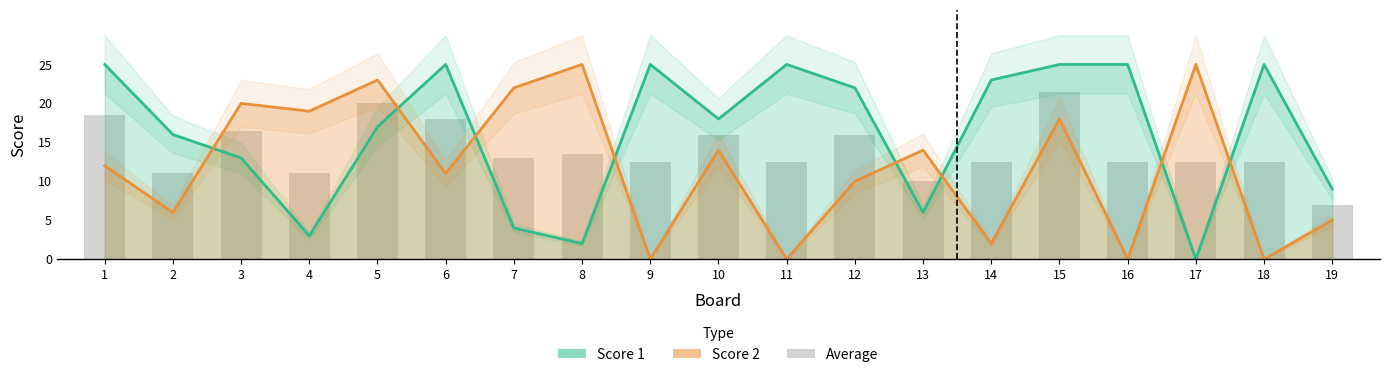

At which category is the sum across all series the highest?

15